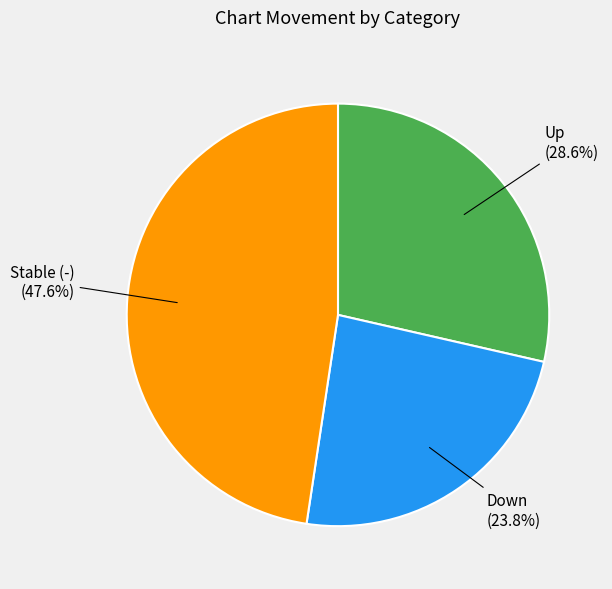

Does any single category account for the majority?

No